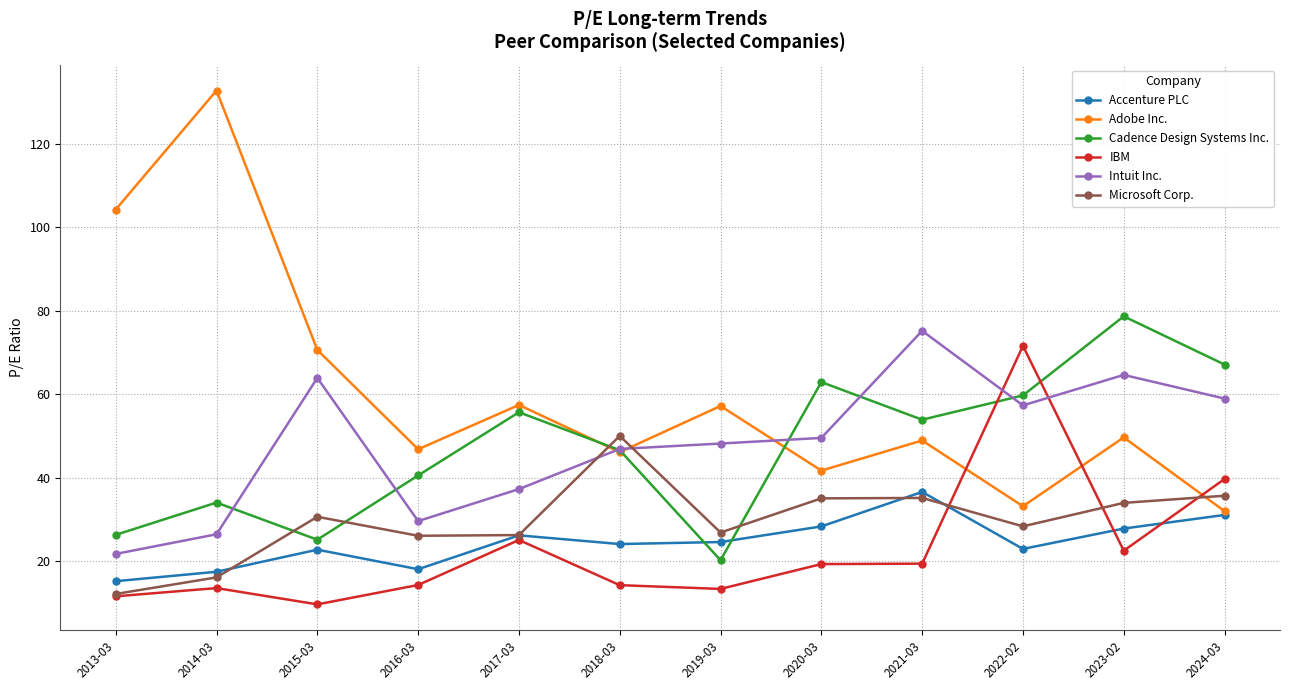

Read the Adobe Inc. value at 2014-03.

132.7